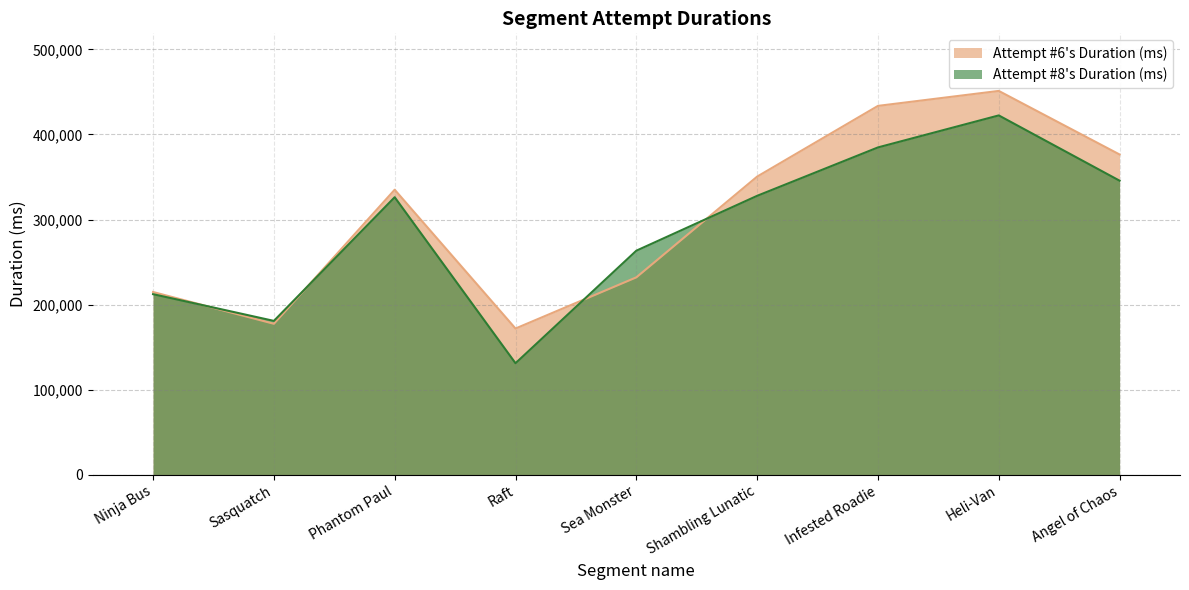

Is it true that Attempt #8's Duration (ms) equals 159572 at Infested Roadie?

False